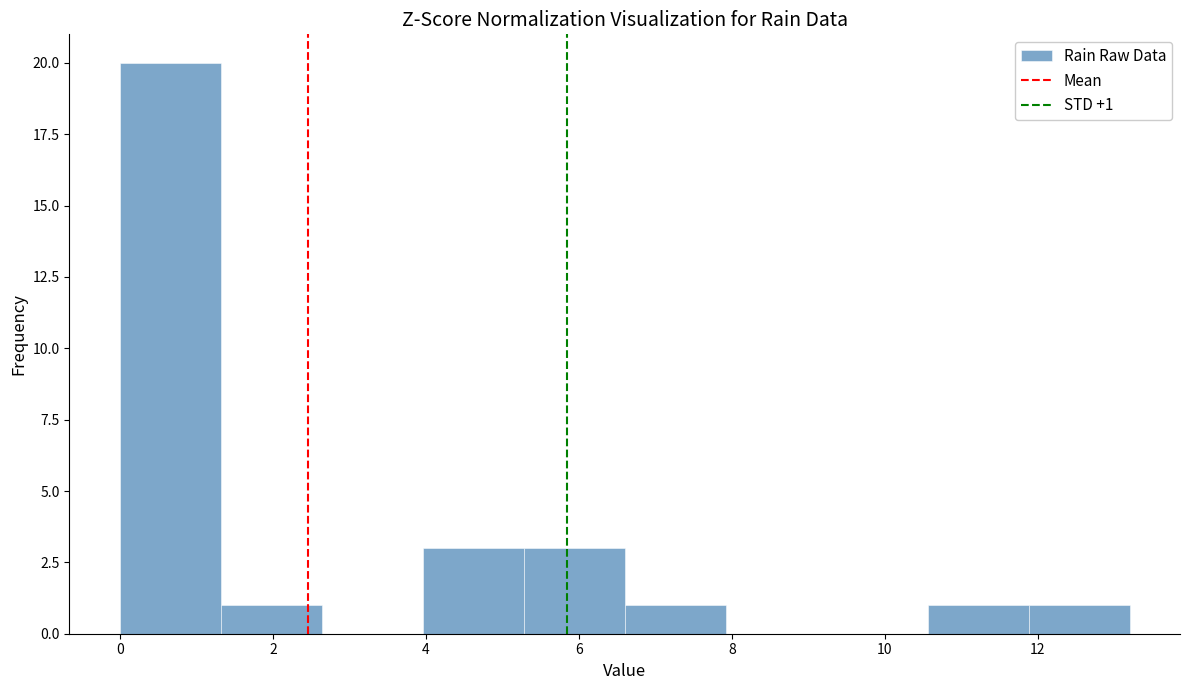

Which range on the x-axis has the tallest bar?

0.00 to 1.32